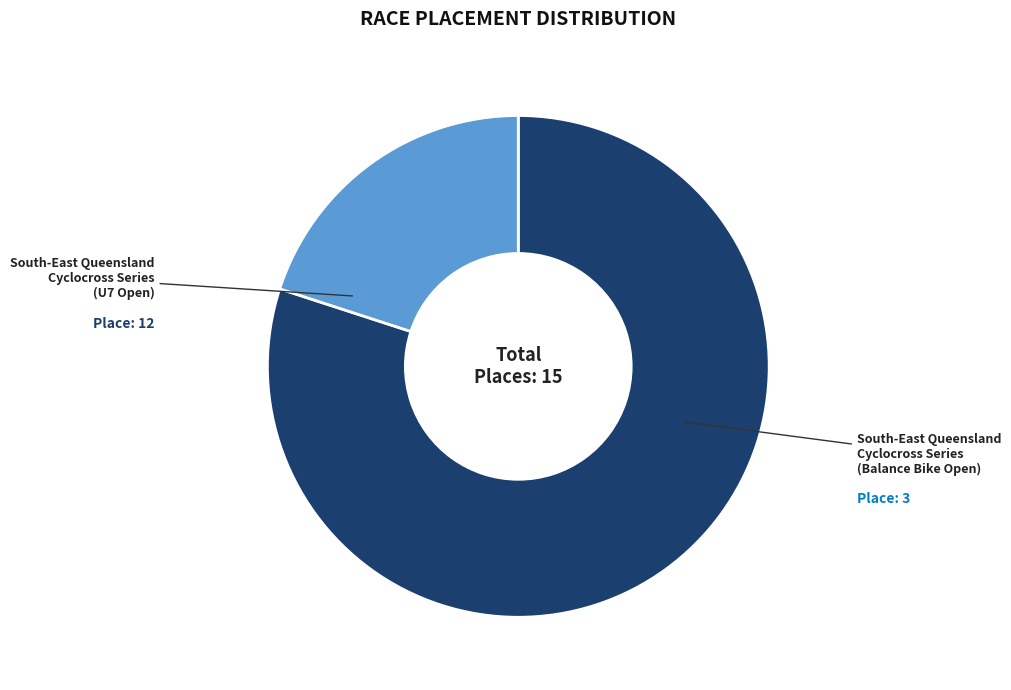

Does any single category account for the majority?

Yes